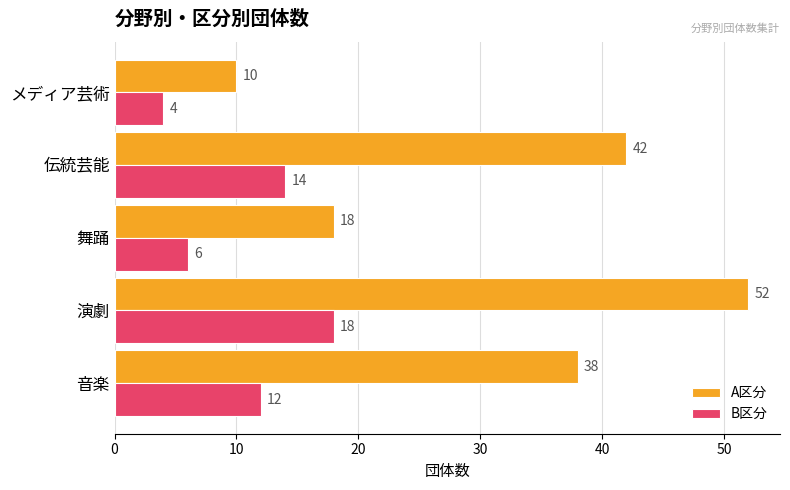

What is the difference between the maximum and minimum values in the A区分 series?

42